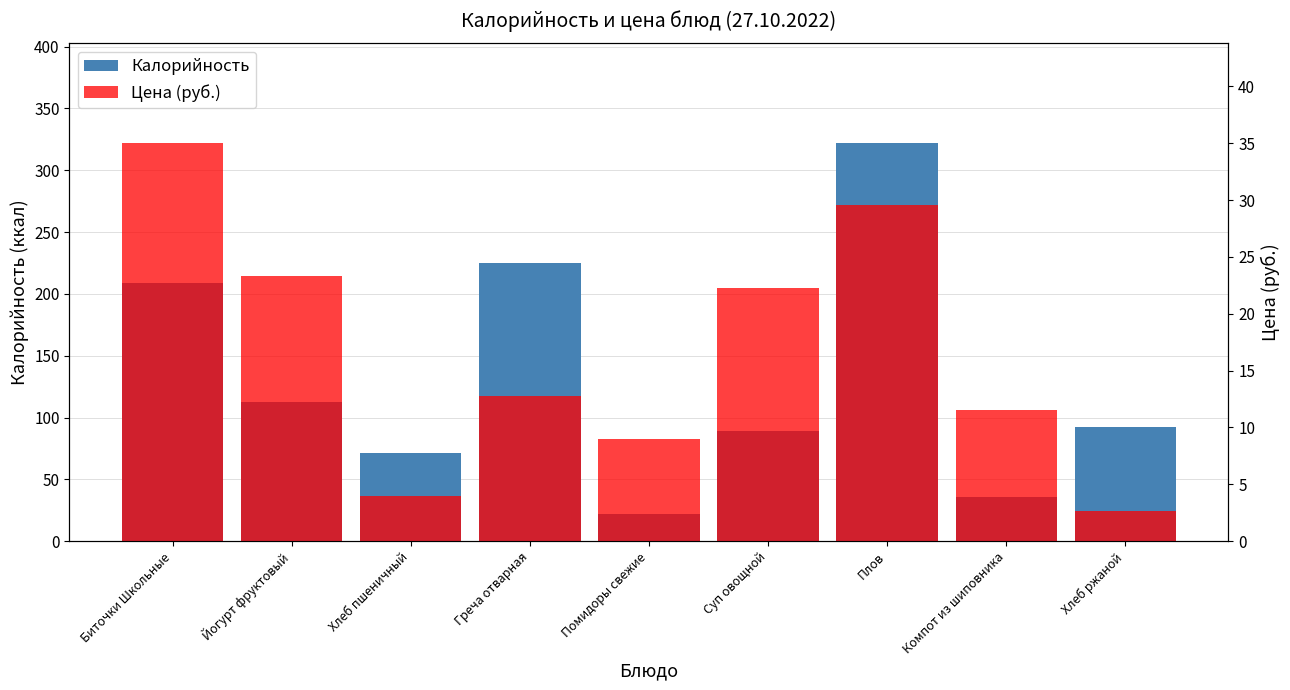

Where does the Калорийность series first go above 92?

Биточки Школьные